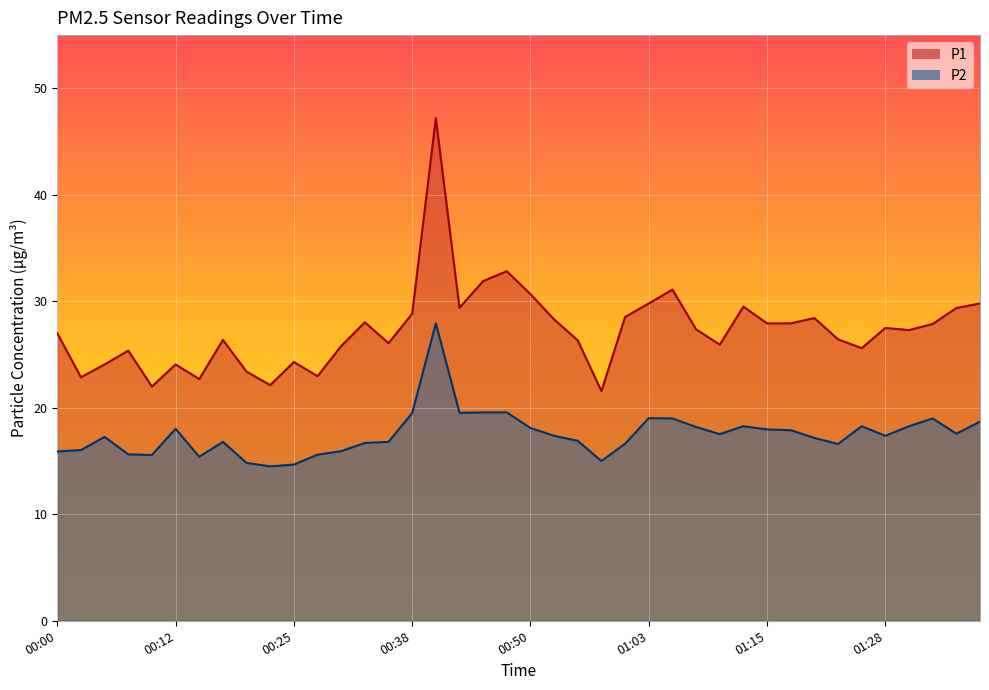

True or false: P1 has more than 1 interior local peaks.

True